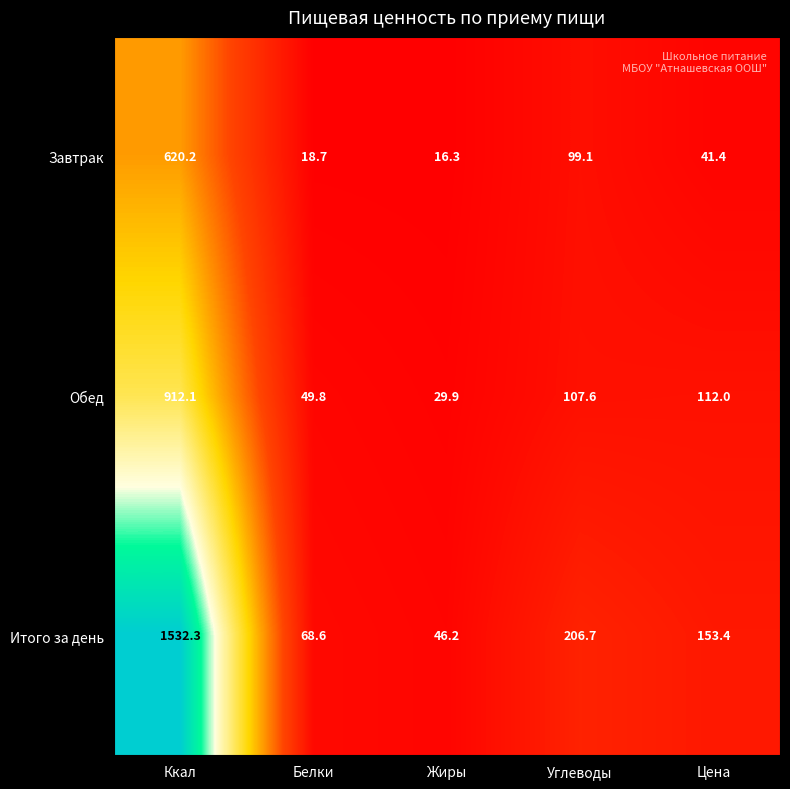

What is the total value across all series at Жиры?

92.4